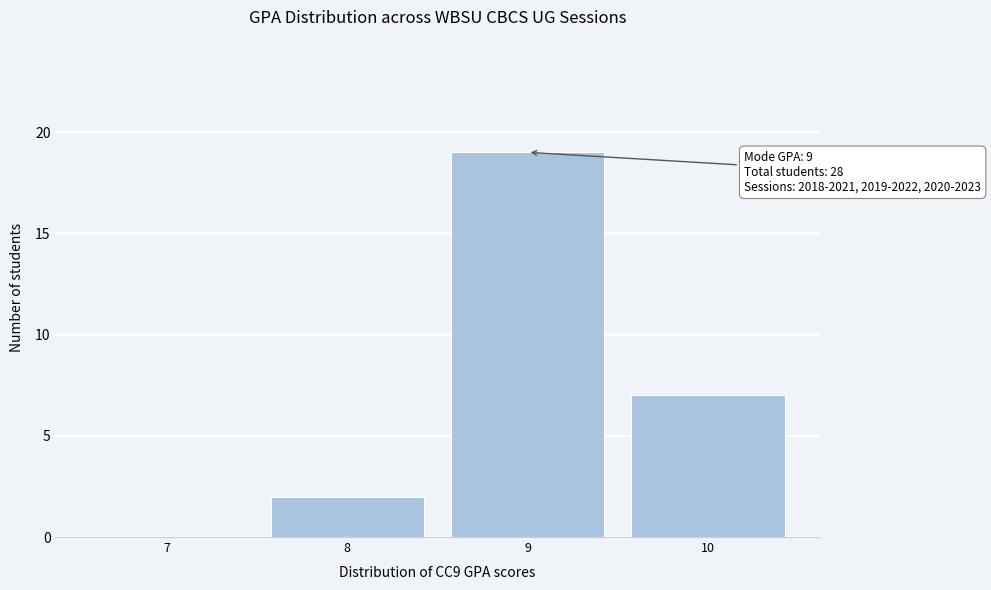

Reading left to right, list all the values displayed in this chart.

7=0	8=2	9=19	10=7